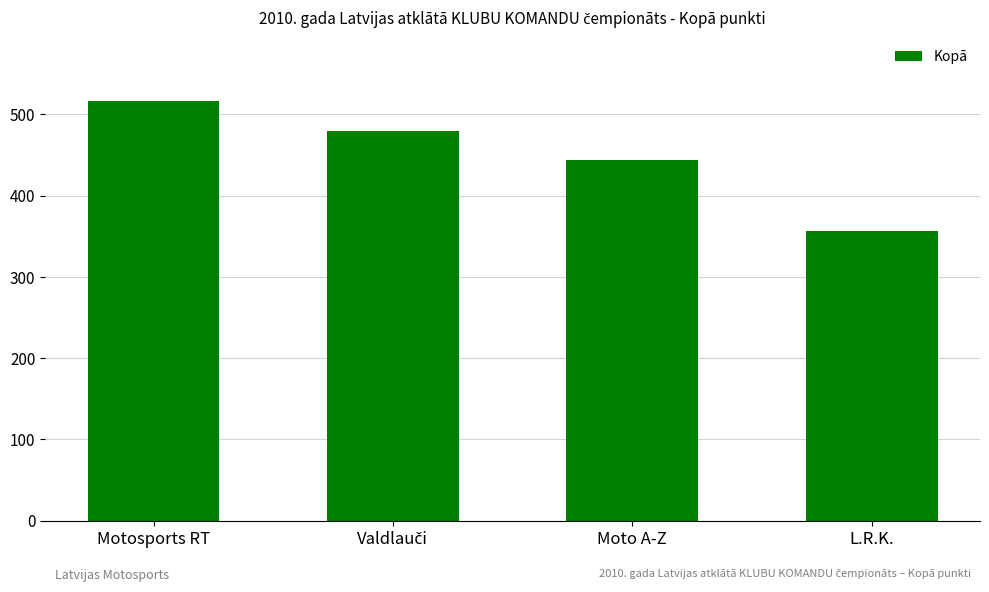

Where is the data nearest to the value 436?

Moto A-Z